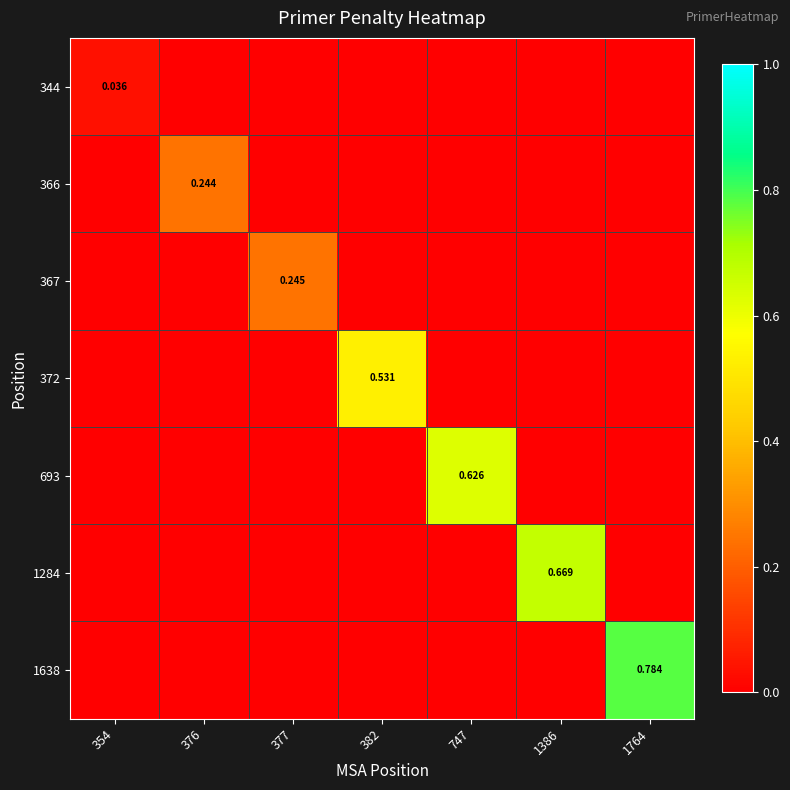

What is the total value across all series at 377?

0.2